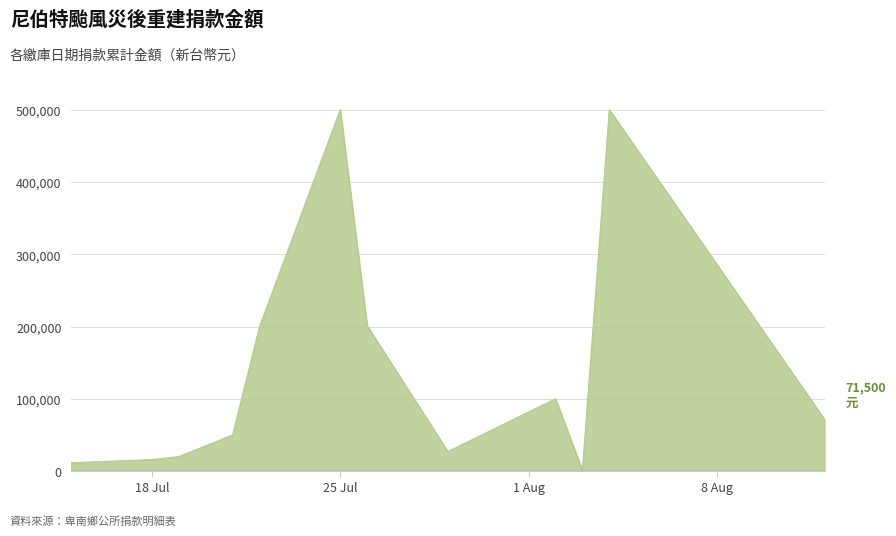

What is the maximum value shown in the chart?

500000